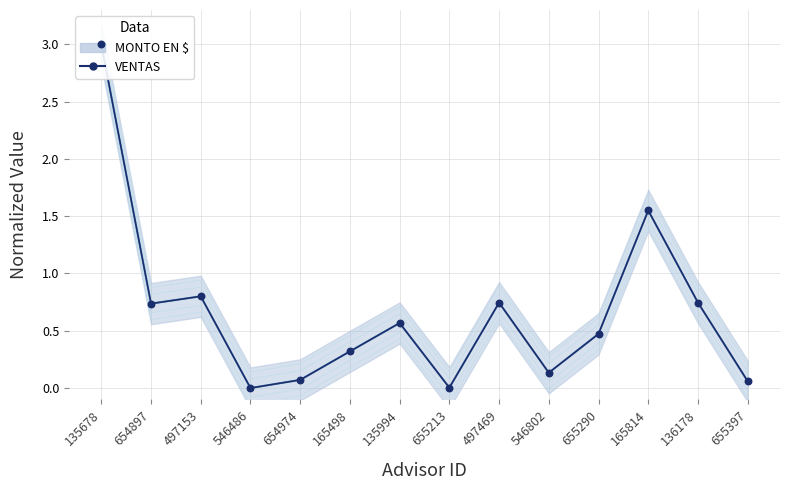

Between 655290 and 655397, which is larger?

655290